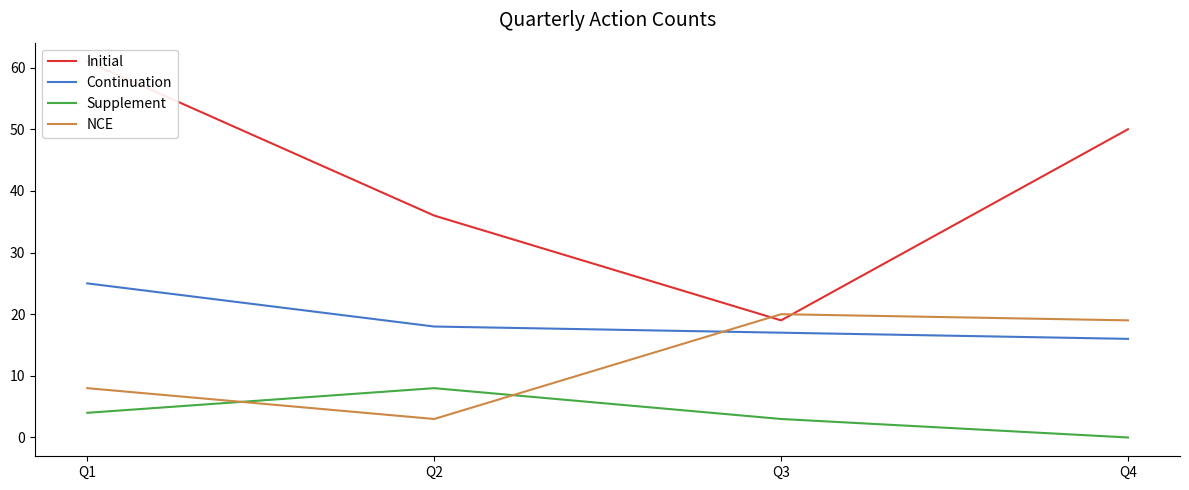

Is the value of Initial at Q1 greater than the value of Continuation at Q3?

Yes